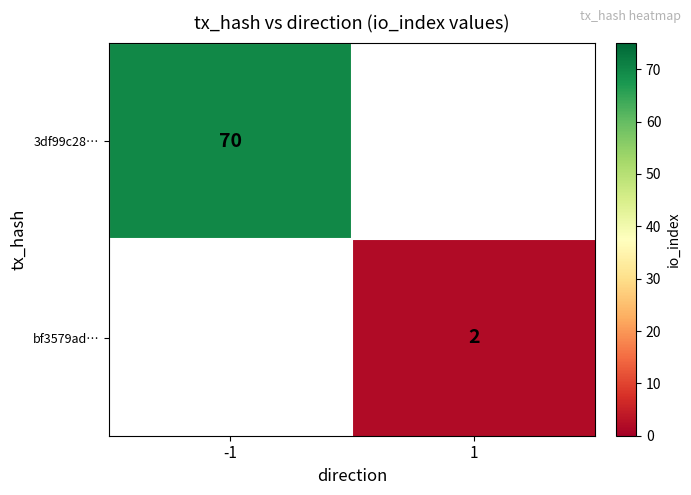

How many series are shown in this chart?

2